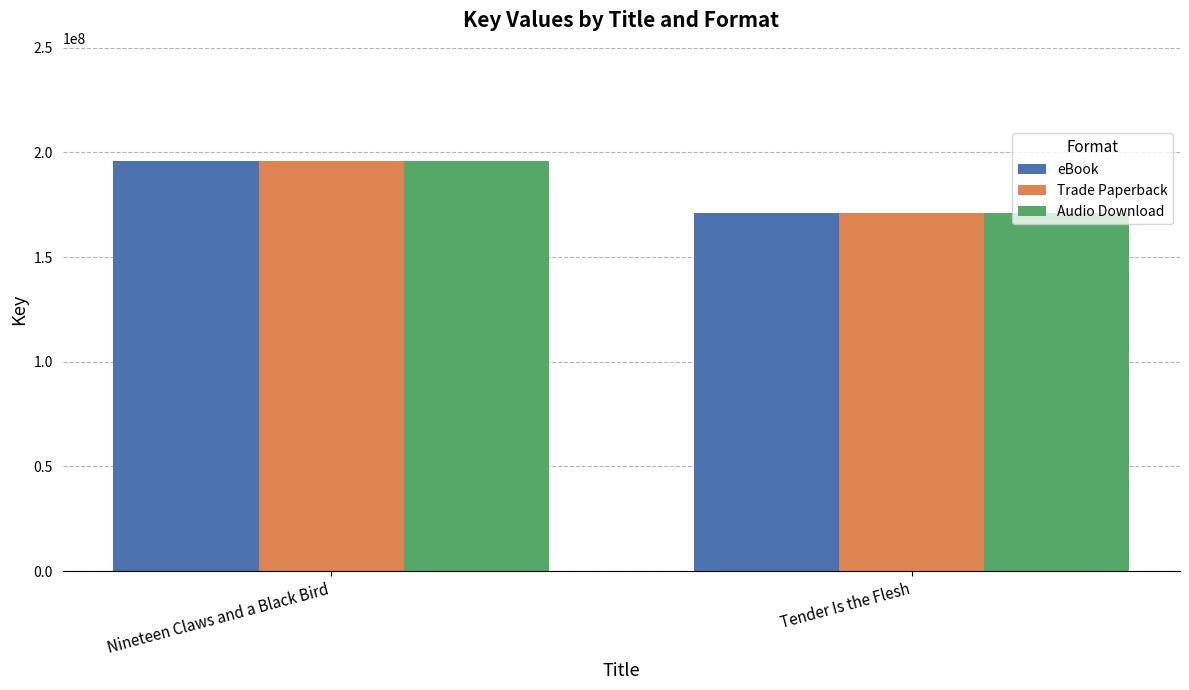

Rank the categories by Audio Download value from lowest to highest.

Tender Is the Flesh, Nineteen Claws and a Black Bird